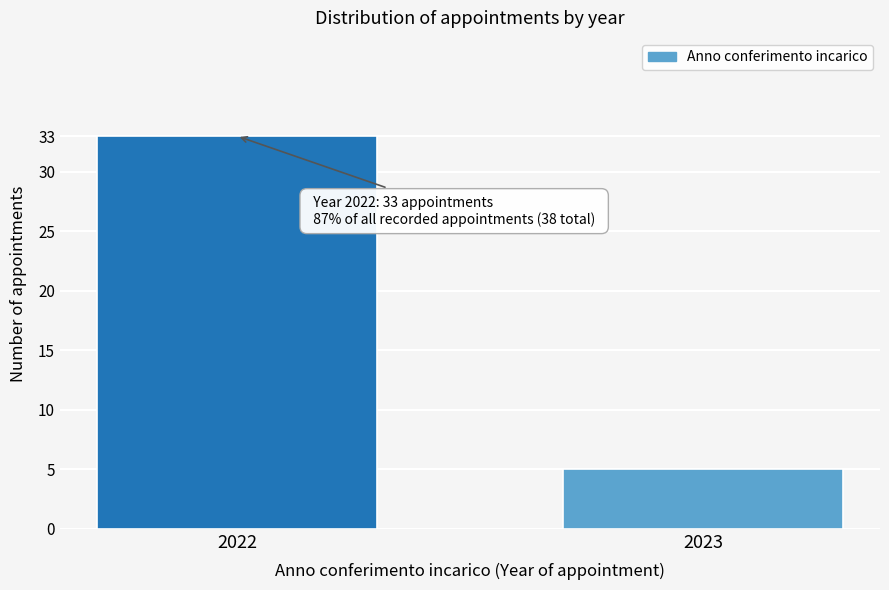

Reading right to left, extract all data points from this chart.

5	33